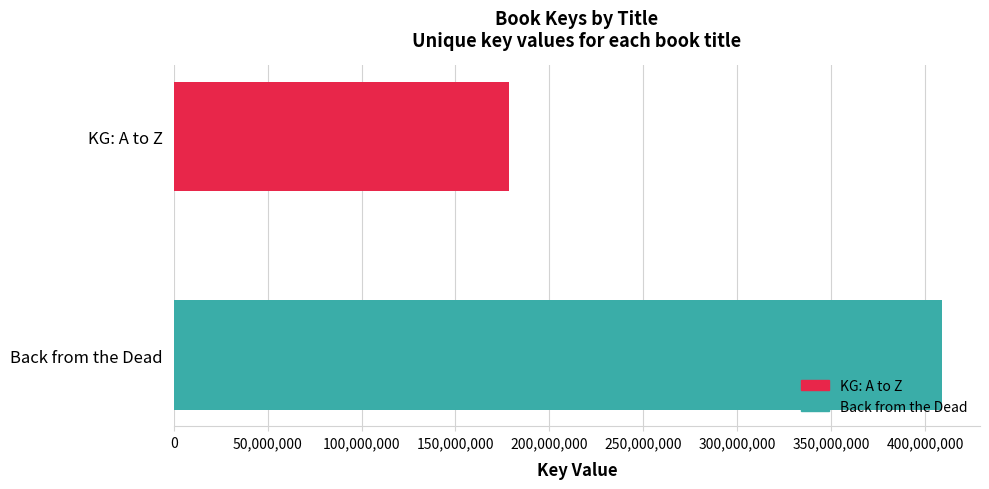

Count the number of data series in this chart.

1